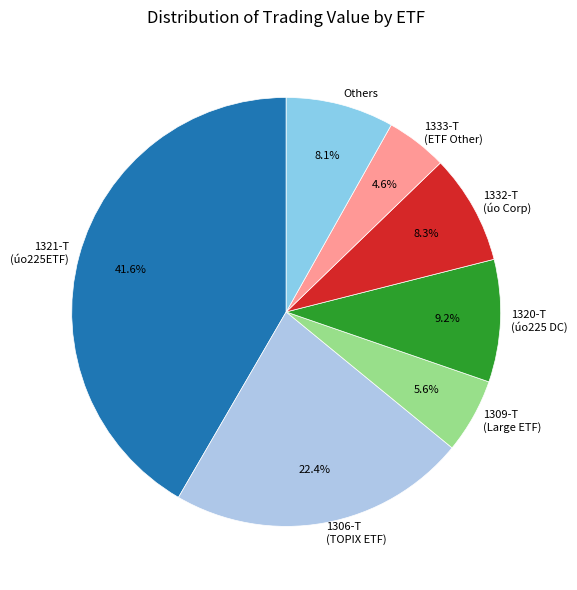

What is the ratio of the value at 1306-T (TOPIX ETF) to the value at 1333-T (ETF Other)?

4.9